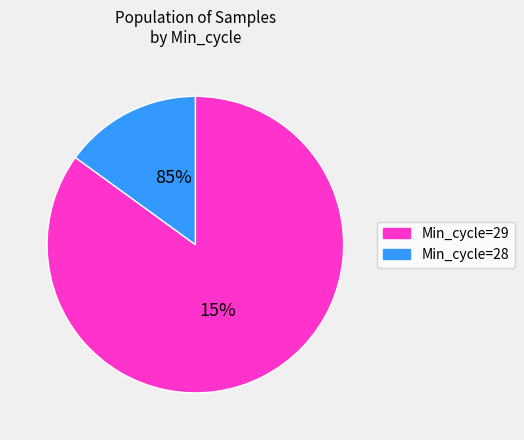

Is it true that 29 is 19% of the pie?

False